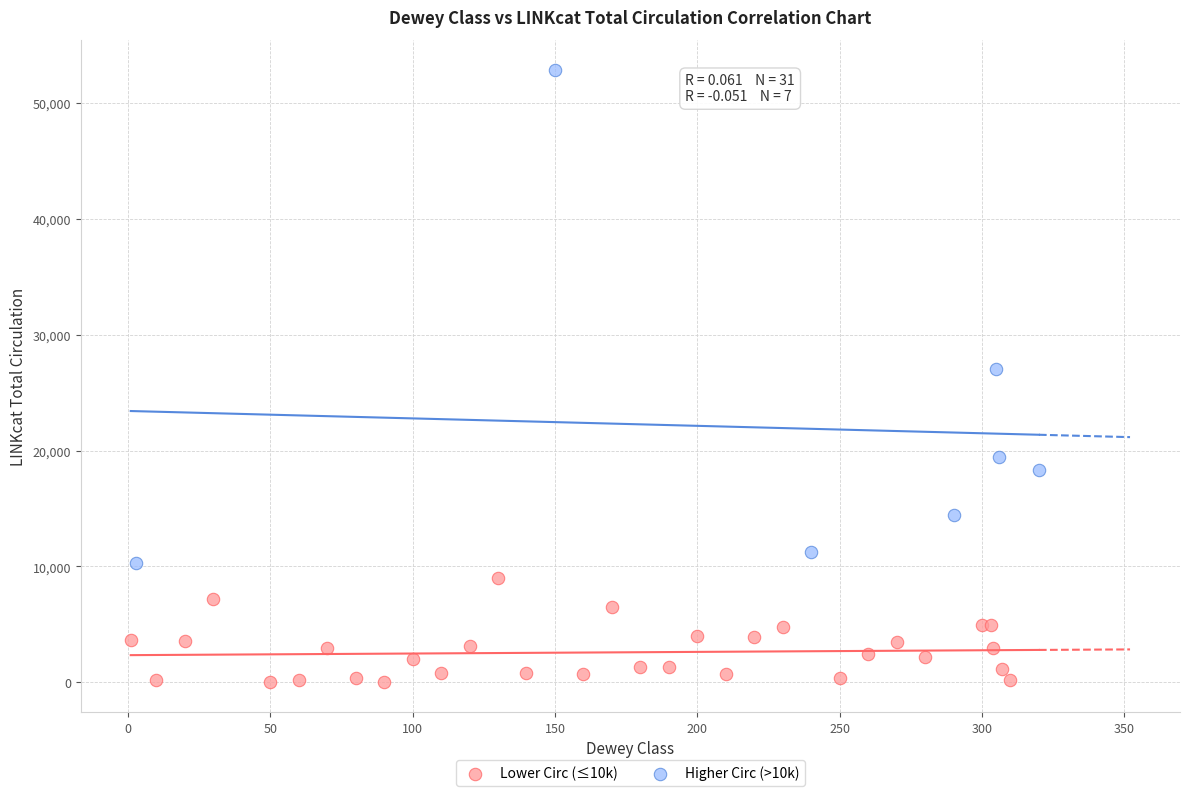

What are all the series names shown in the legend?

Lower Circ (≤10k), Higher Circ (>10k)